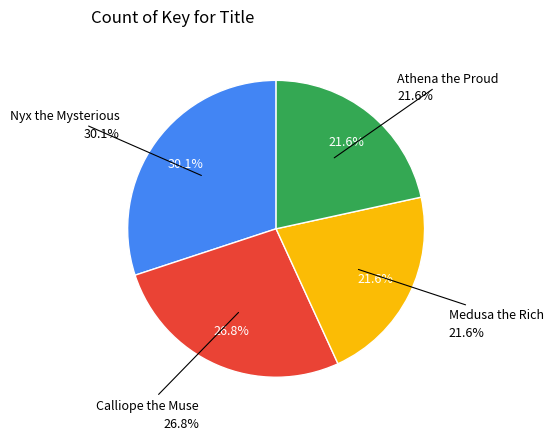

Count the number of slices in the pie.

4